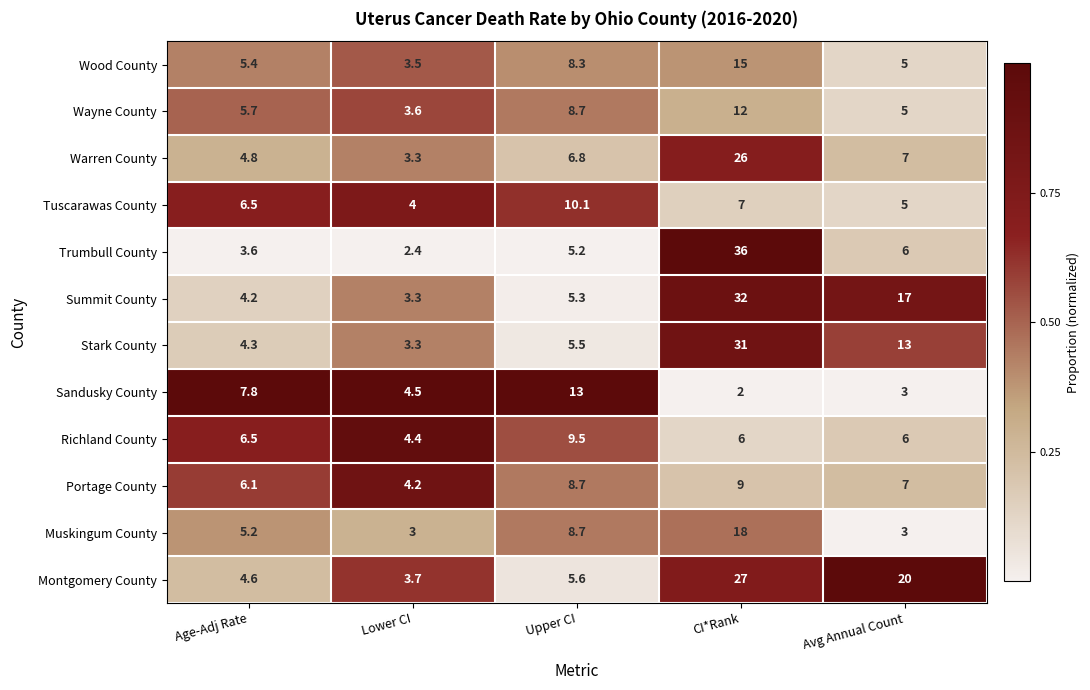

What is the difference between the Montgomery County values at Avg Annual Count and Age-Adj Rate?

15.4